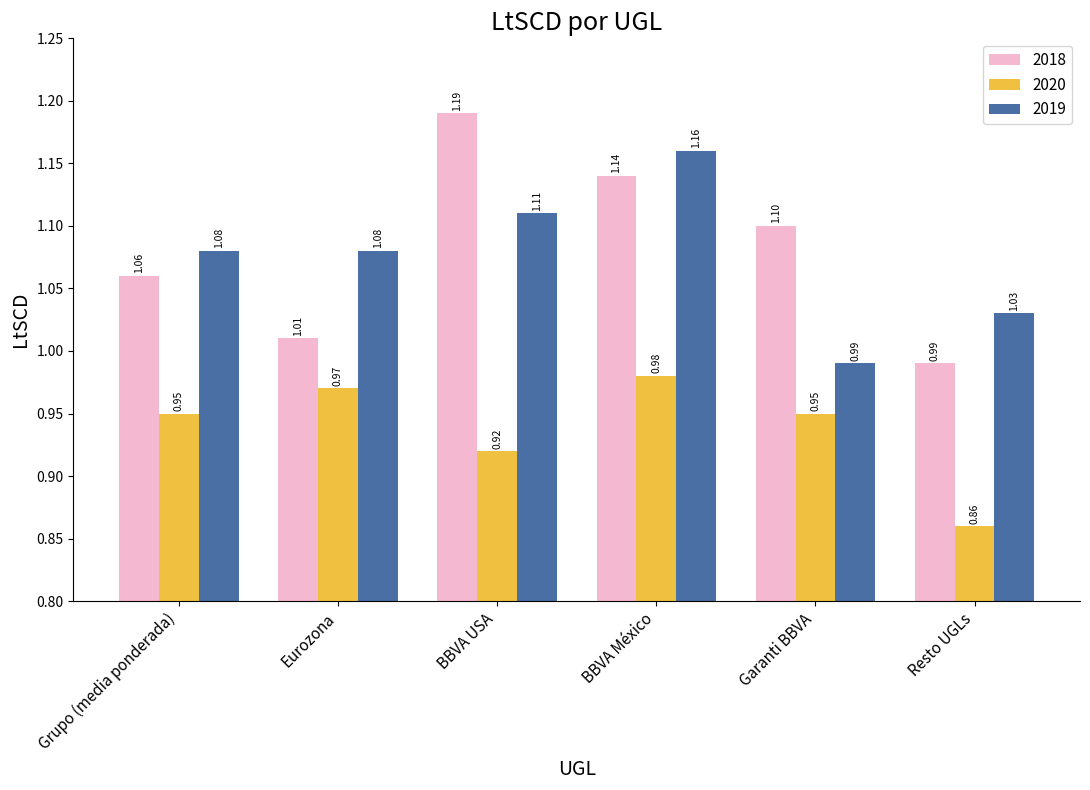

How many categories are shown in the chart?

6